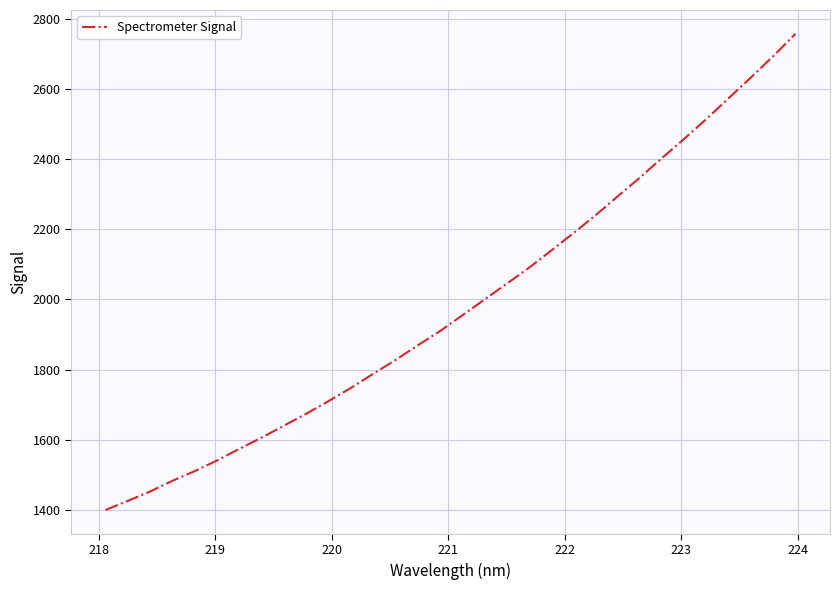

What is the maximum value shown in the chart?

2756.8